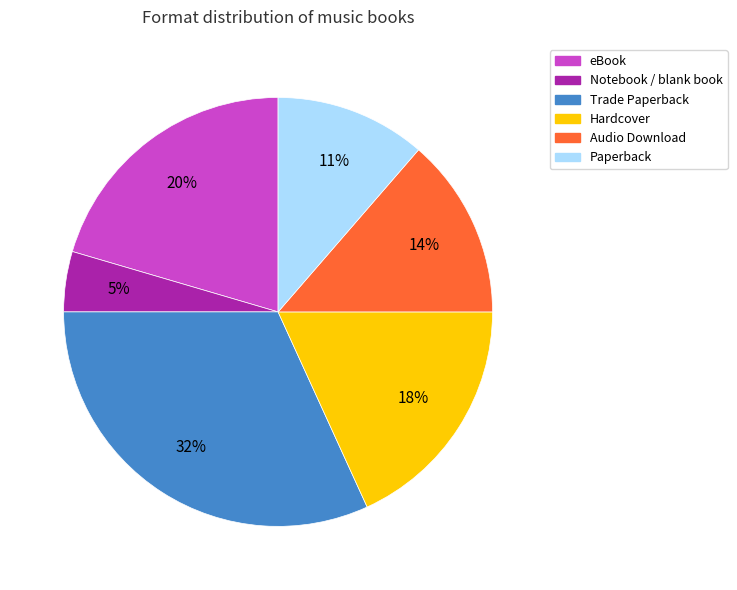

Which category has the biggest portion of the pie?

Trade Paperback